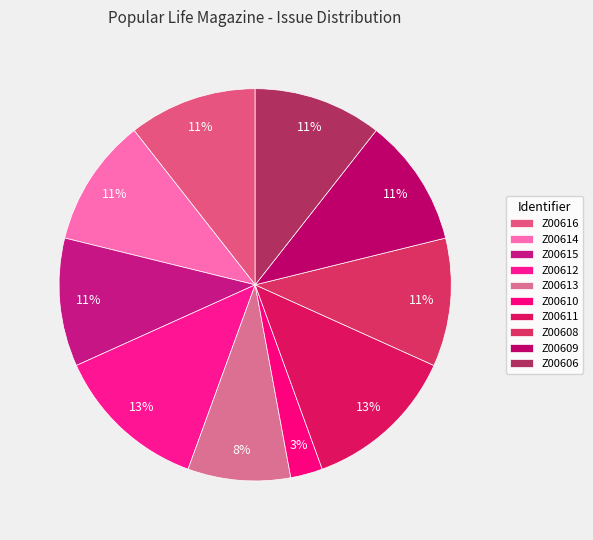

Between Z00609 and Z00613, which is larger?

Z00609